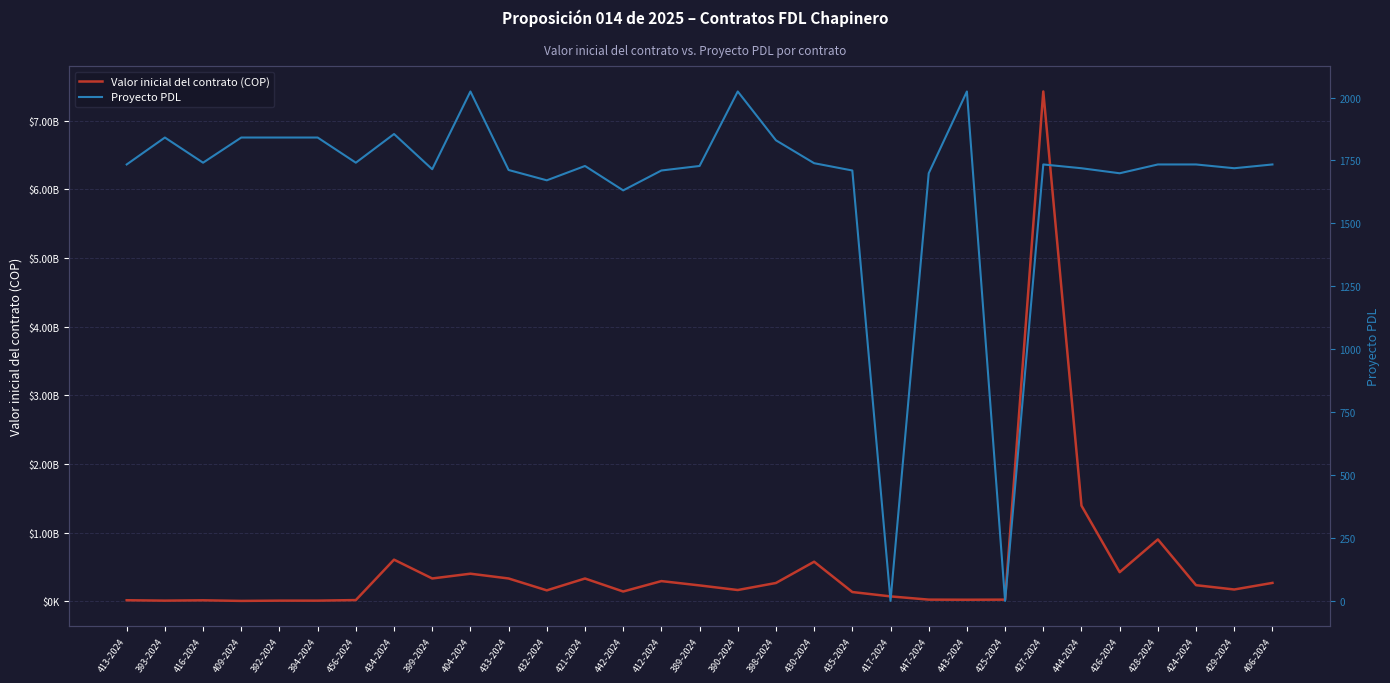

At which category does the chart reach its peak across all series?

427-2024